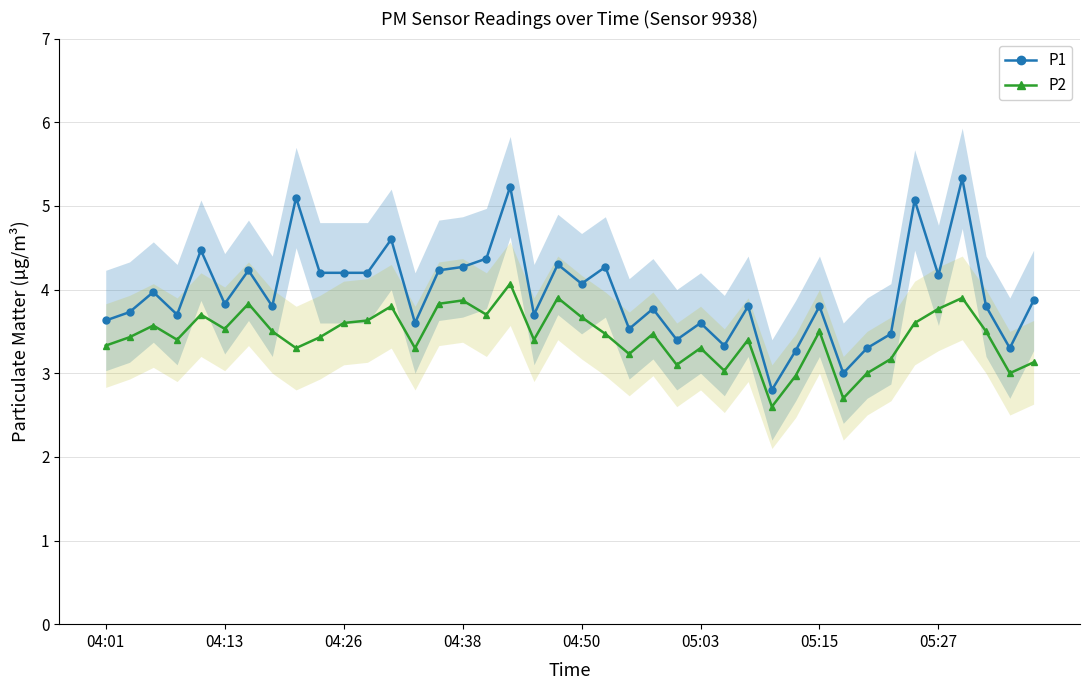

What is the value of the P1 point at the 11th from the left?

4.2